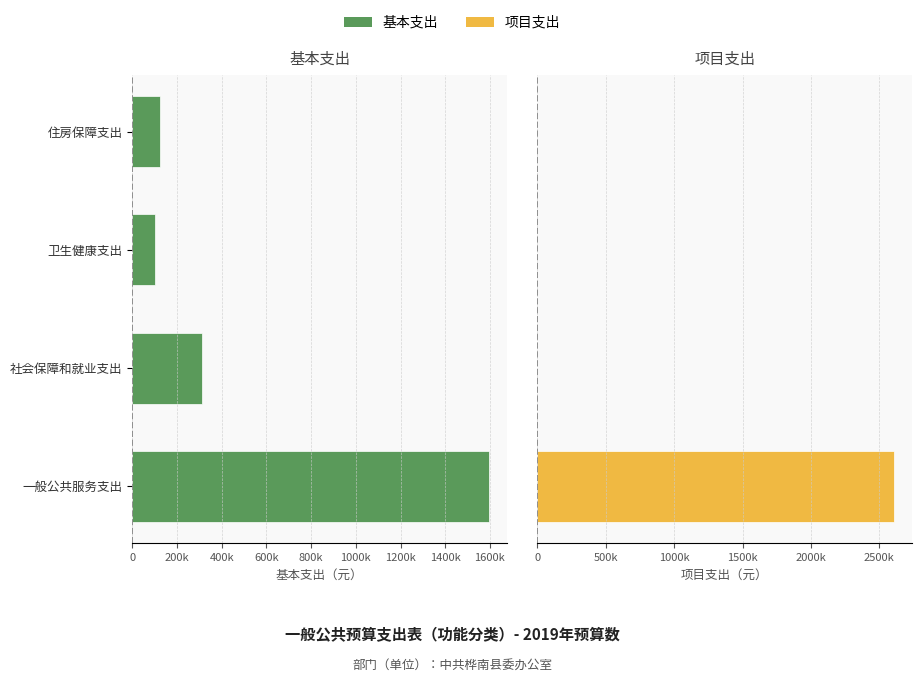

True or false: 项目支出 has a value of -1561019.2 at 住房保障支出.

False